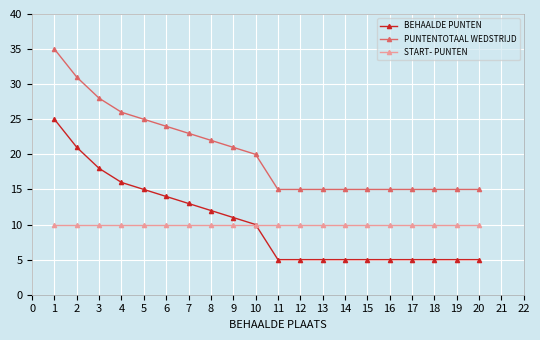

How many lines are shown in the chart?

3